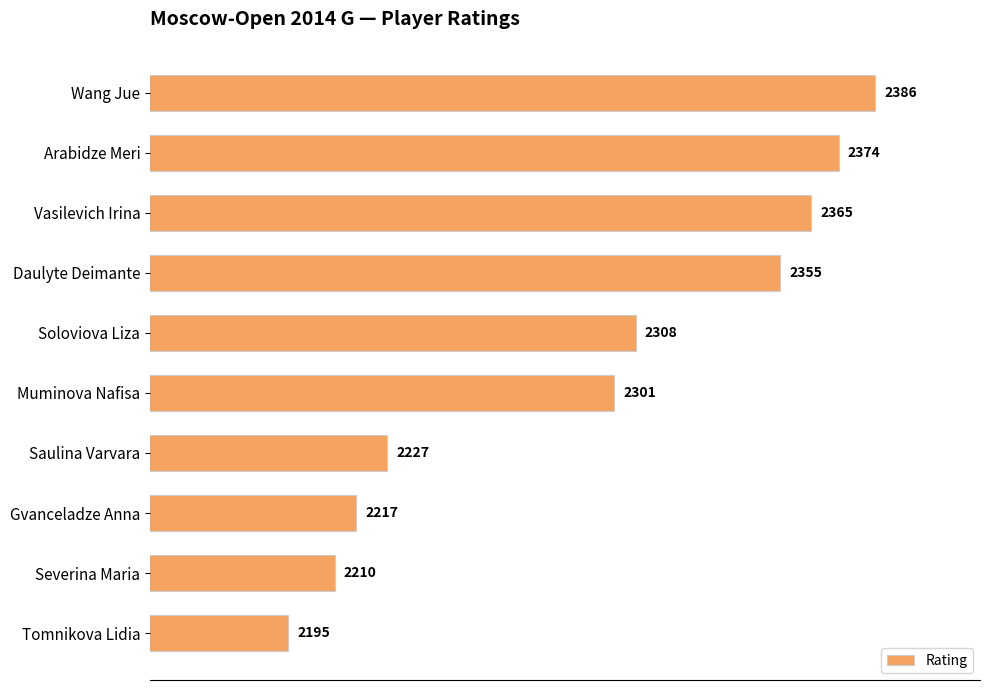

Are the bars horizontal?

Yes